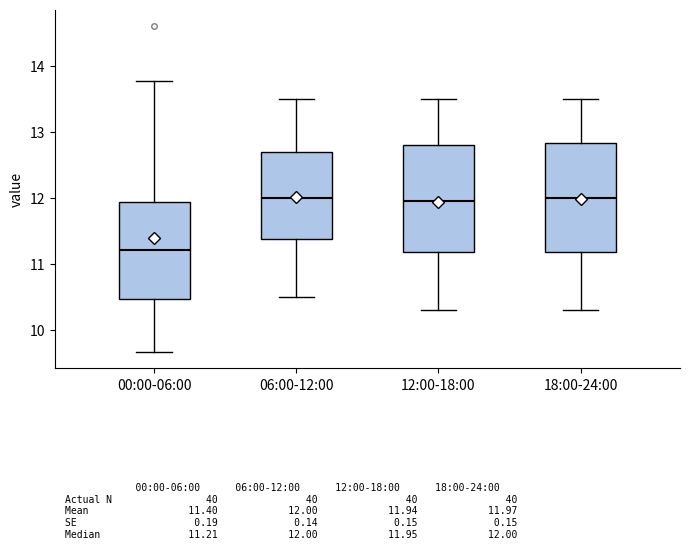

Where is the lower edge of the box for 12:00-18:00 on the y-axis? The values are not printed on the chart, so give them approximately, as read against the axis.

11.2